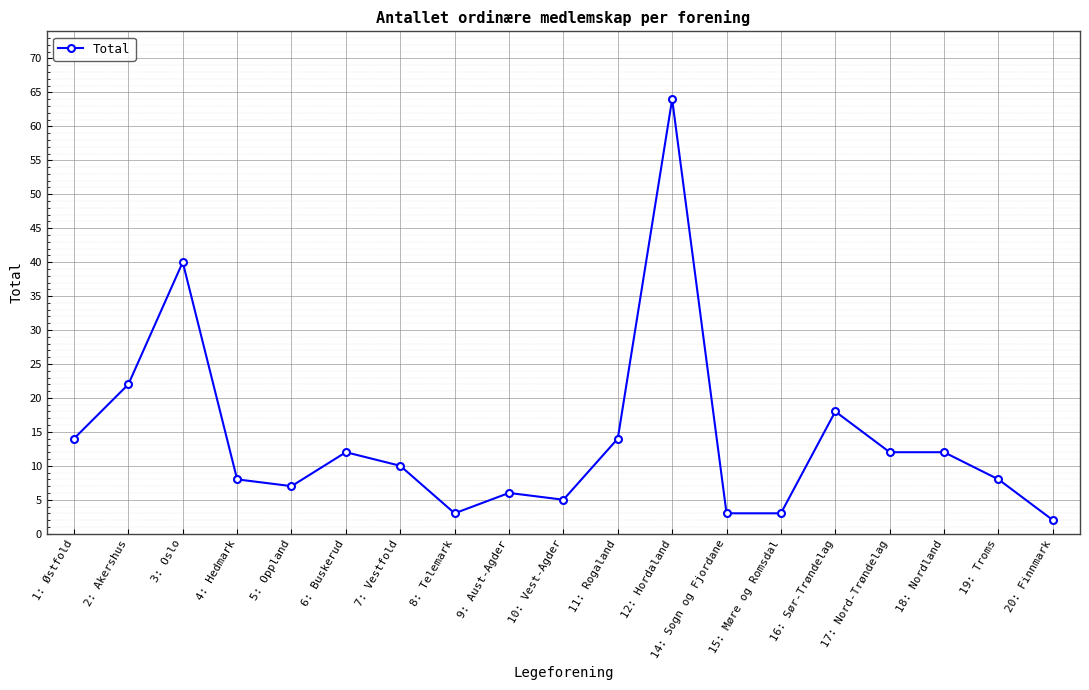

True or false: there are more than 0 points higher than both neighbors.

True